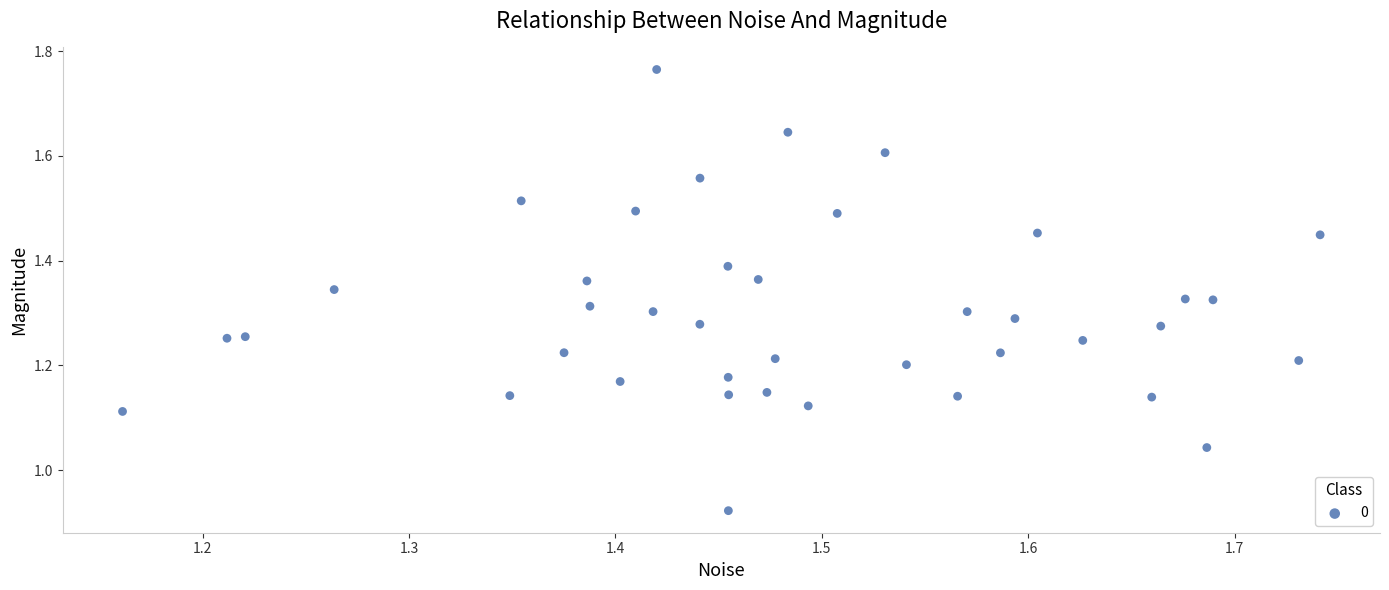

What is the range of Y values (max minus min)?

0.8